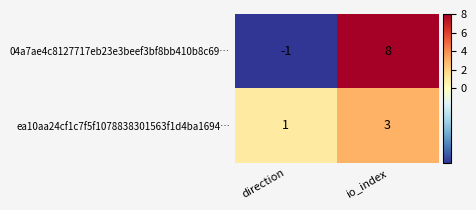

What is the minimum value shown in the chart?

-1